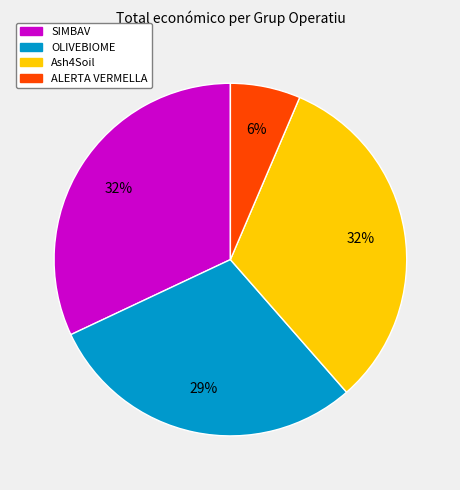

What percentage is the Ash4Soil slice, to the nearest percent?

32%